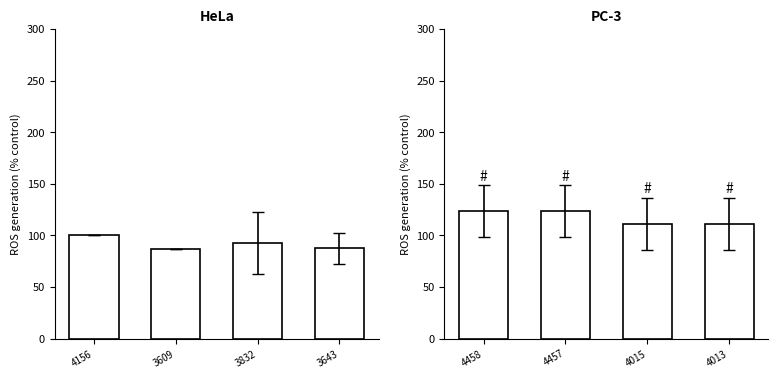

The chart shows a value of 178.3 at 4015. True or false?

False